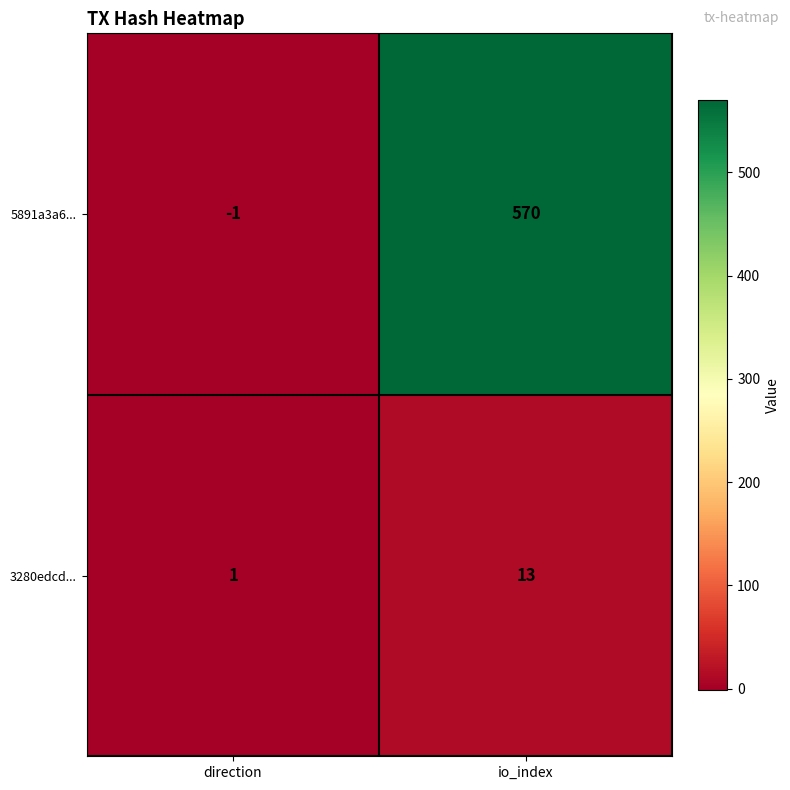

True or false: 3280edcd... has a value of 13 at io_index.

True